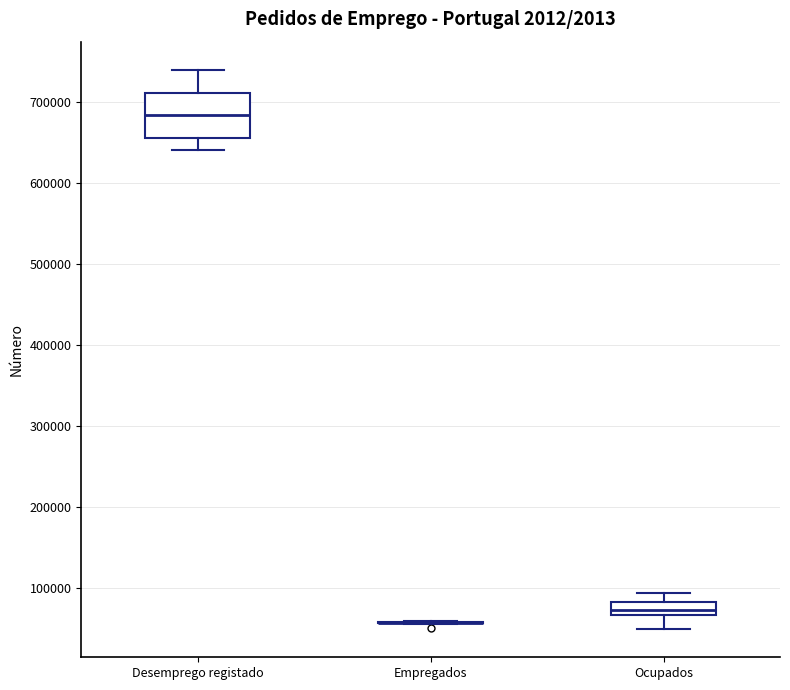

Reading left to right, transcribe this box plot: for each box, give where its median line is, the range the box spans, and where its two whiskers end, as read against the y-axis. The values are not printed on the chart, so give them approximately, as read against the axis.

Desemprego registado: median 680000, box 660000 to 710000, whiskers 640000 to 740000
Empregados: box collapsed to a line at 60000, whiskers 60000 to 60000
Ocupados: median 70000 (inside the box), box 70000 to 80000, whiskers 50000 to 90000